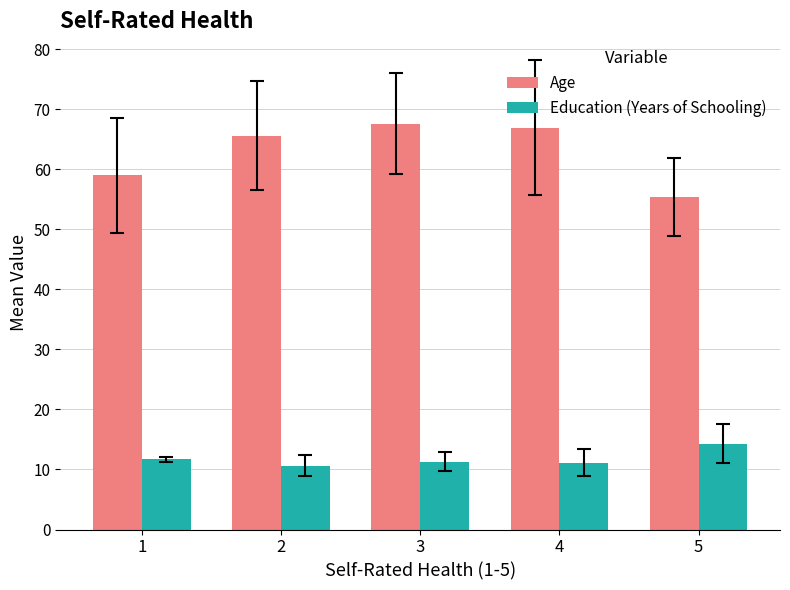

At how many categories does at least one series exceed 48?

5